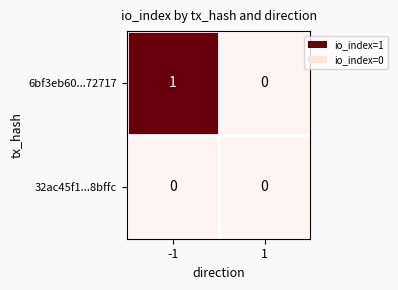

Which series has the widest spread of values?

6bf3eb60...72717